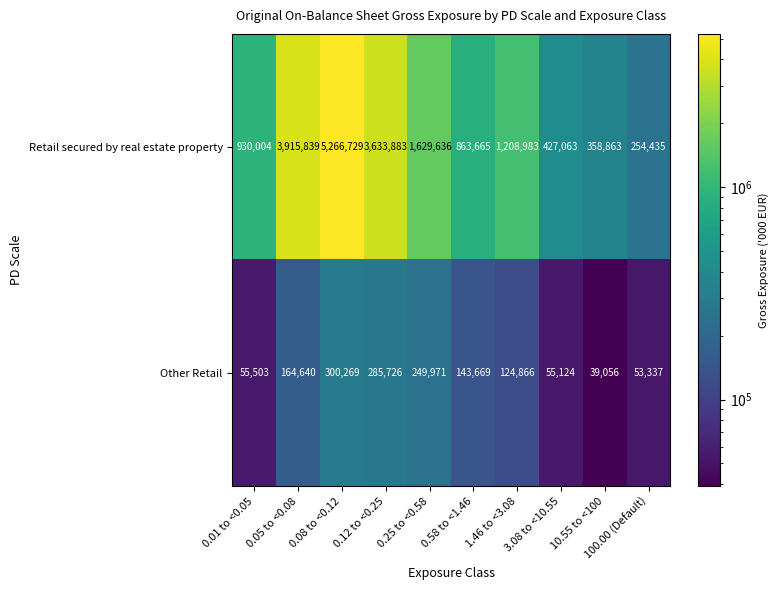

Is it true that Retail secured by real estate property equals 358863 at 10.55 to <100?

True